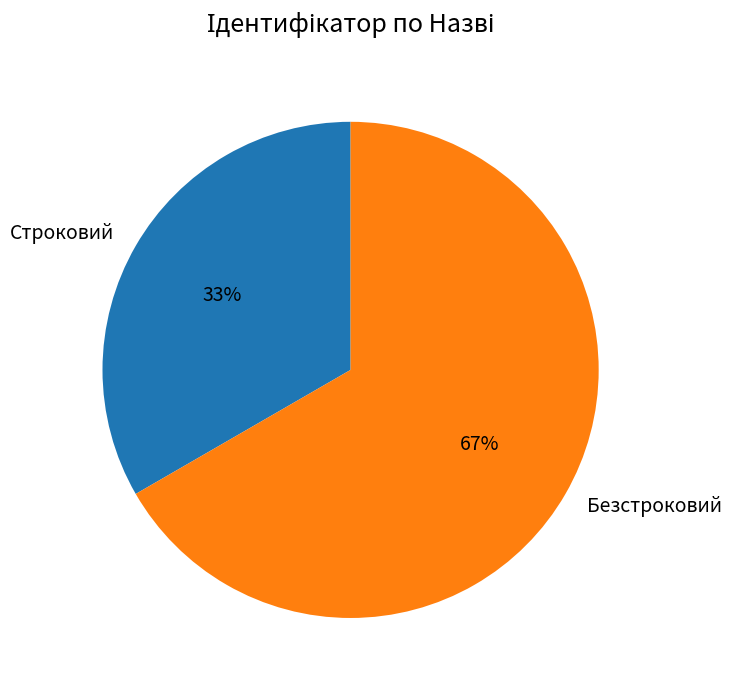

Combined, do Строковий and Безстроковий account for over 50%?

Yes